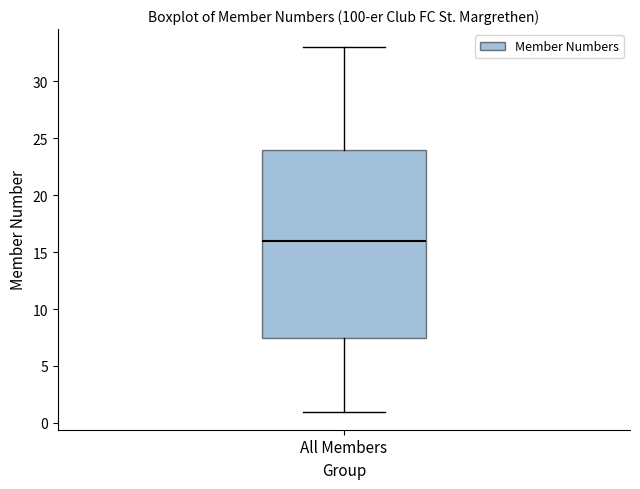

Transcribe this box plot: give where the median line is, the range the box spans, and where the two whiskers end, as read against the y-axis. The values are not printed on the chart, so give them approximately, as read against the axis.

median 16.0, box 7.5 to 24.0, whiskers 1.0 to 33.0